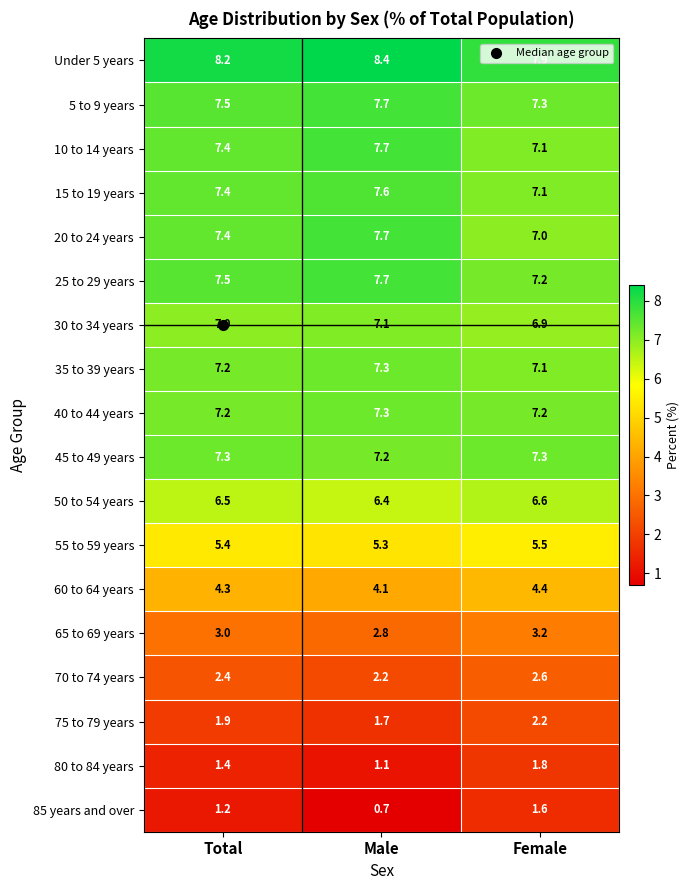

What is the difference between the highest and lowest values at Total?

7.0